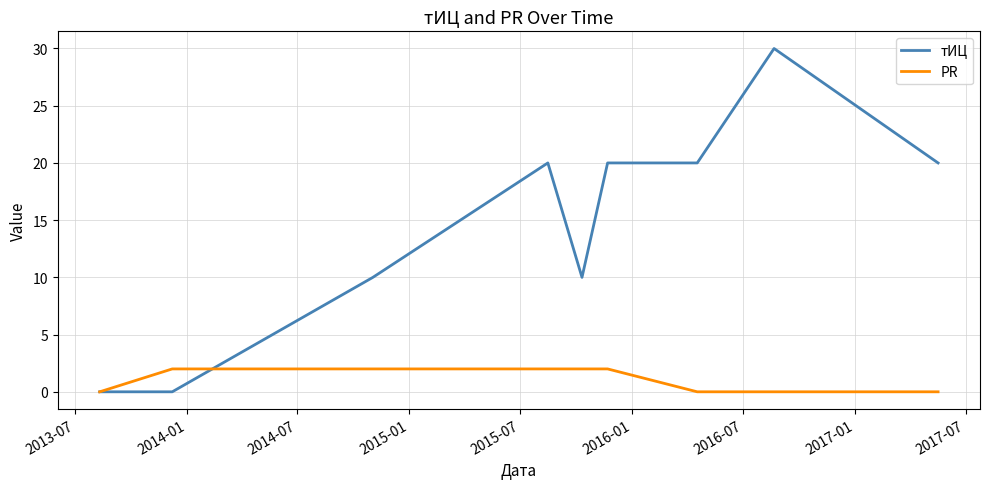

List the series in order of their peak value, highest first.

тИЦ, PR